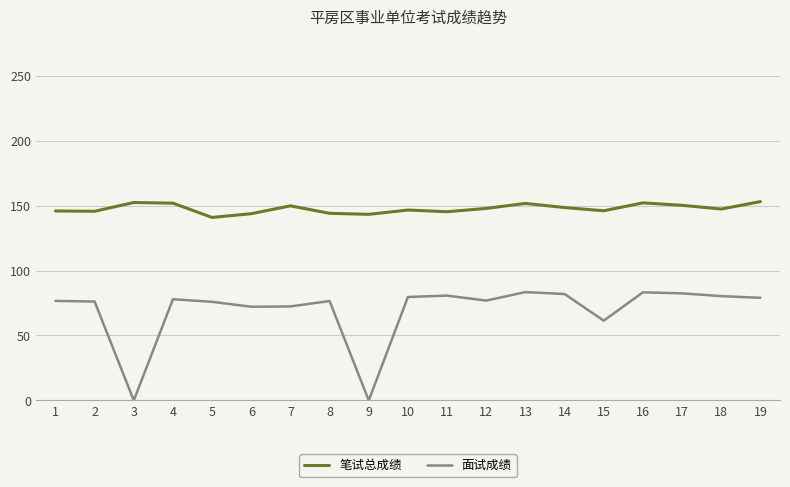

At 18, list the series in order from largest to smallest.

笔试总成绩, 面试成绩